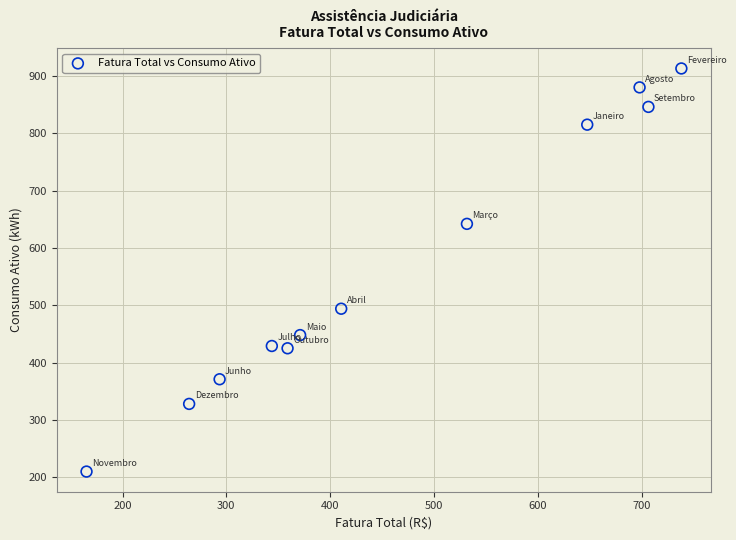

What is the range of Y values (max minus min)?

703